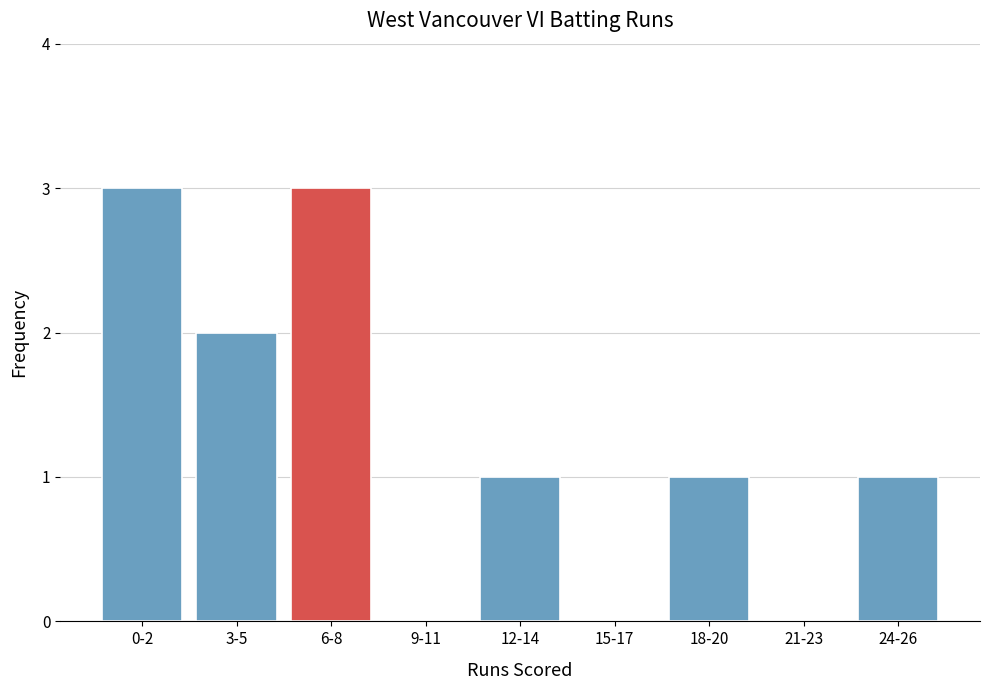

Reading left to right, transcribe all the data shown in this chart.

0-2=3	3-5=2	6-8=3	9-11=0	12-14=1	15-17=0	18-20=1	21-23=0	24-26=1